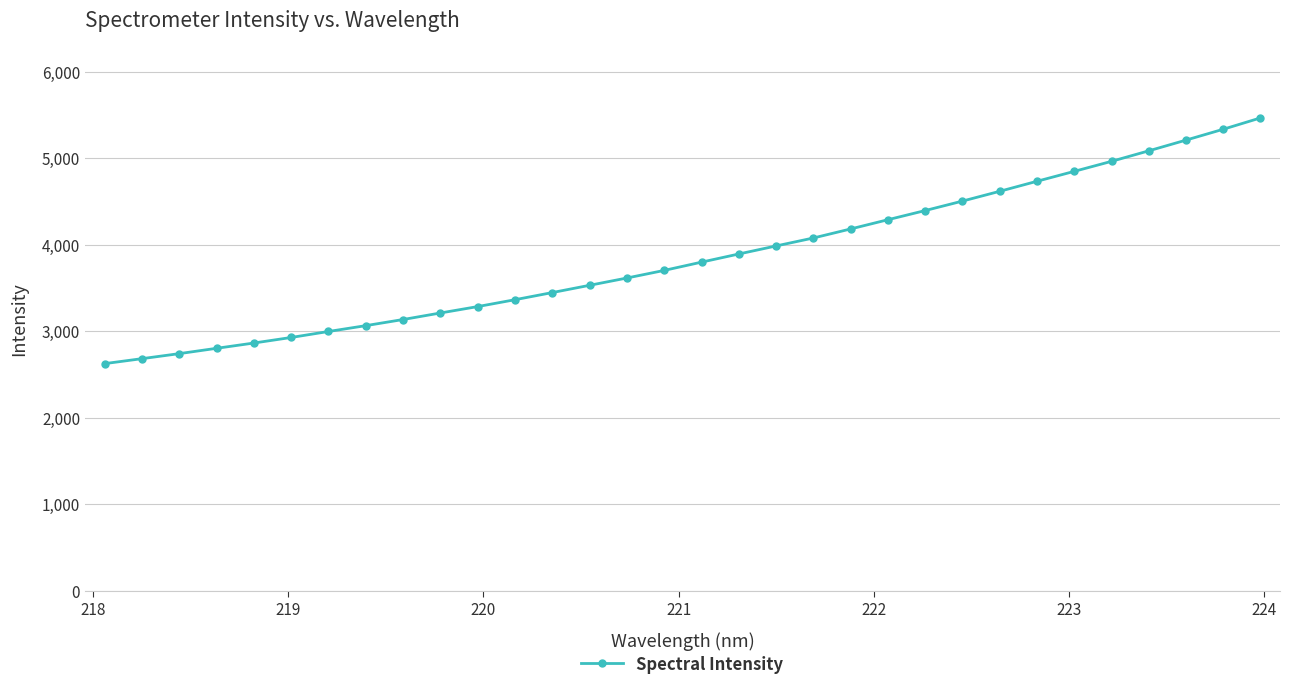

True or false: the data has more than 1 interior local peaks.

False